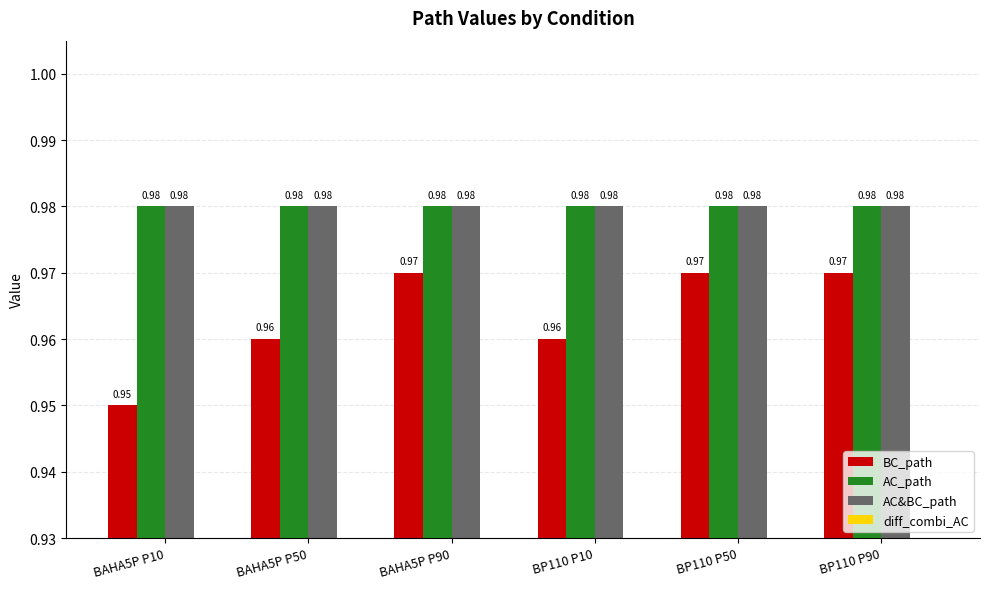

Which series has the largest range (max minus min)?

BC_path